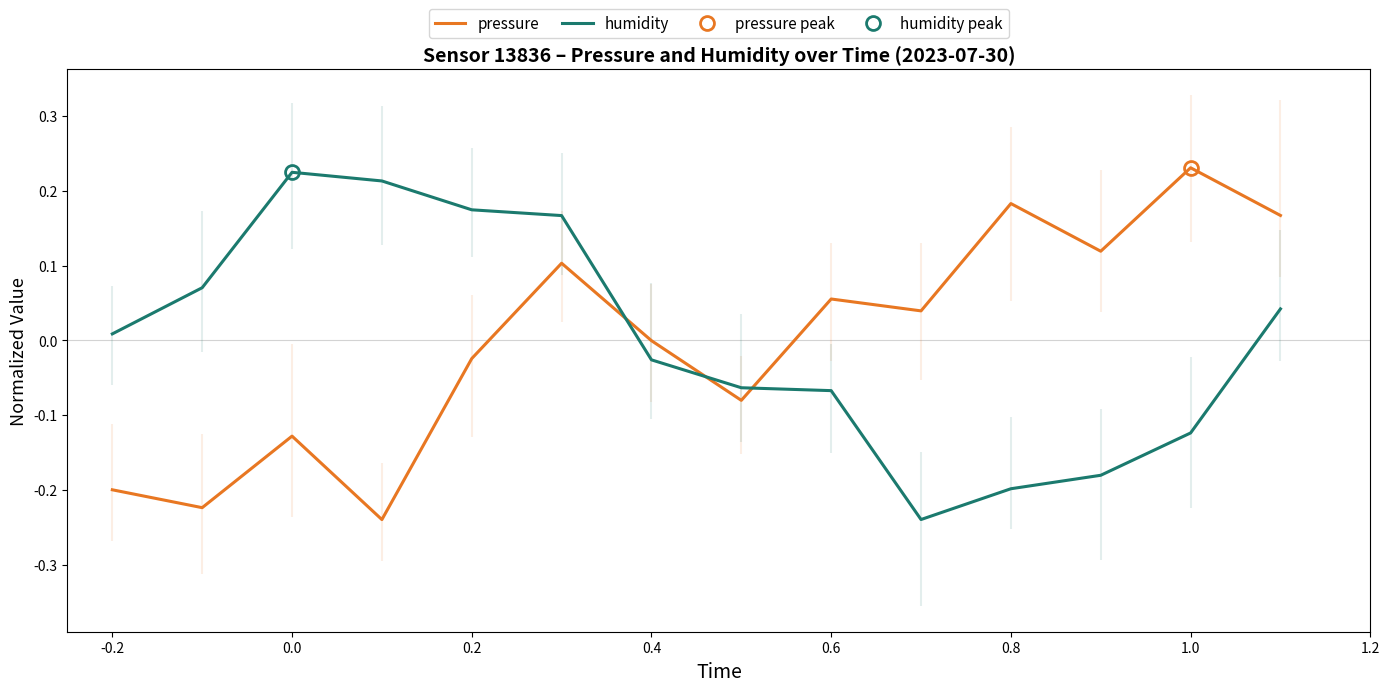

How many times do humidity and pressure cross each other?

3